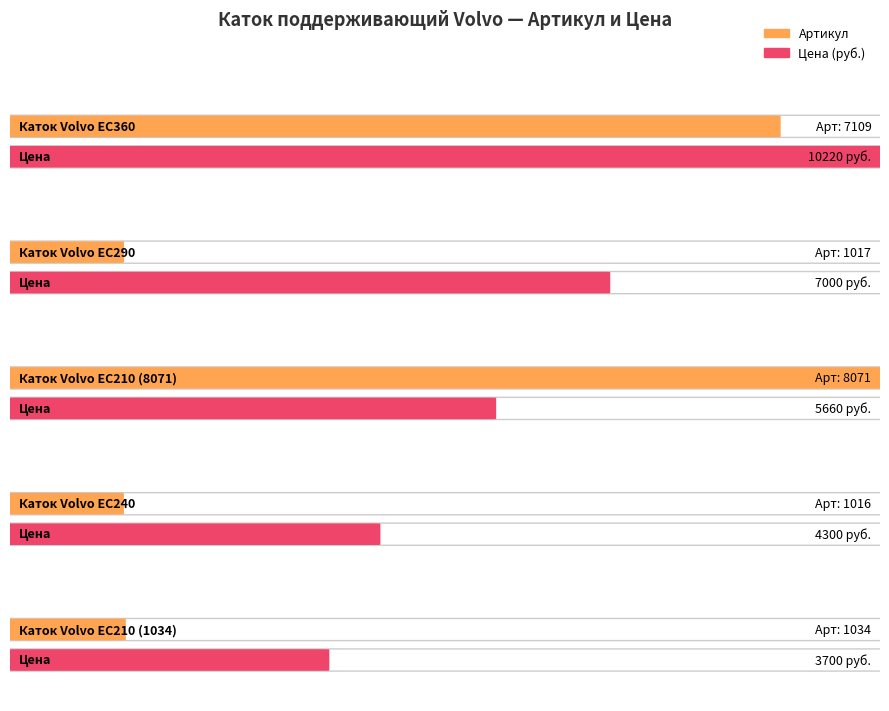

List the labels in order of value, largest first.

Каток Volvo EC210 (8071), Каток Volvo EC360, Каток Volvo EC210 (1034), Каток Volvo EC290, Каток Volvo EC240